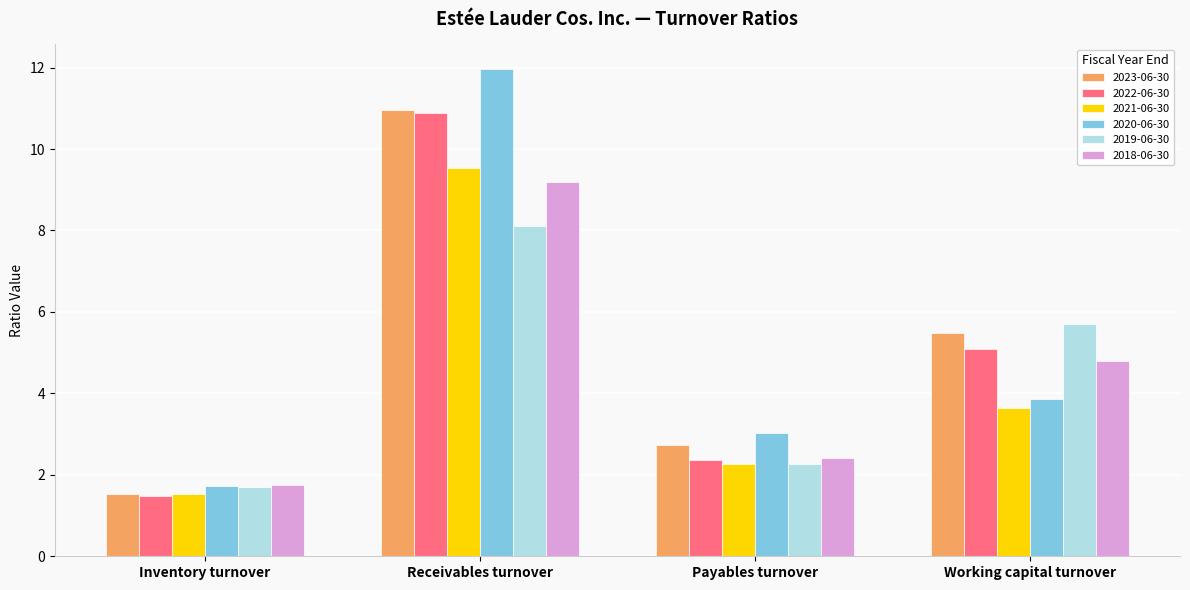

Which category has the highest value in the 2022-06-30 series?

Receivables turnover